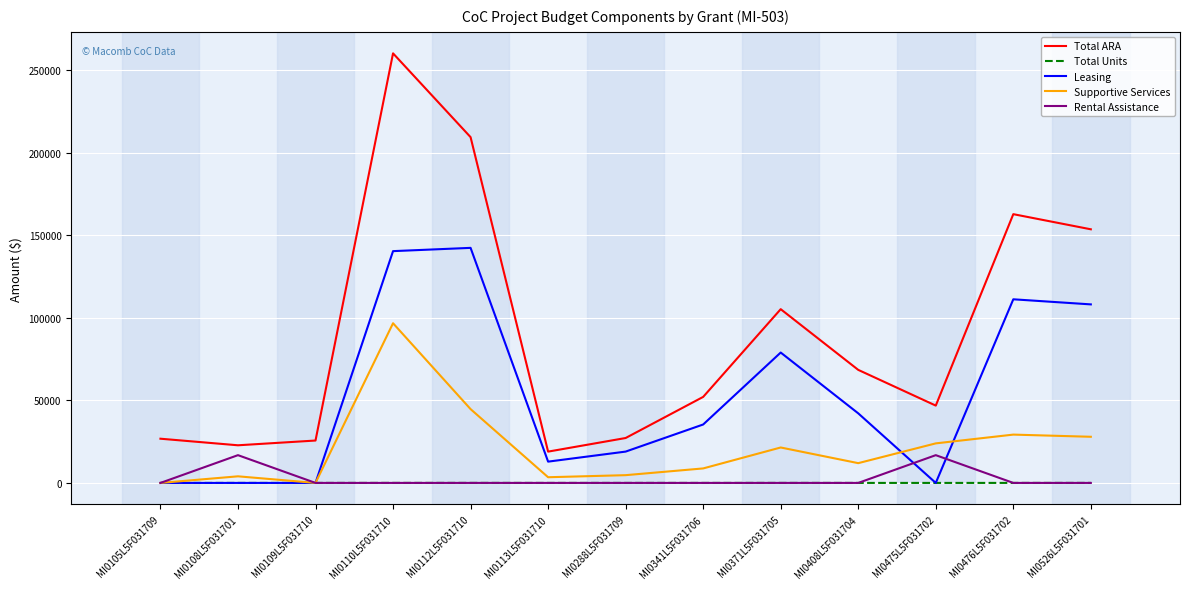

Is the value of Supportive Services at MI0408L5F031704 greater than the value of Total Units at MI0108L5F031701?

Yes